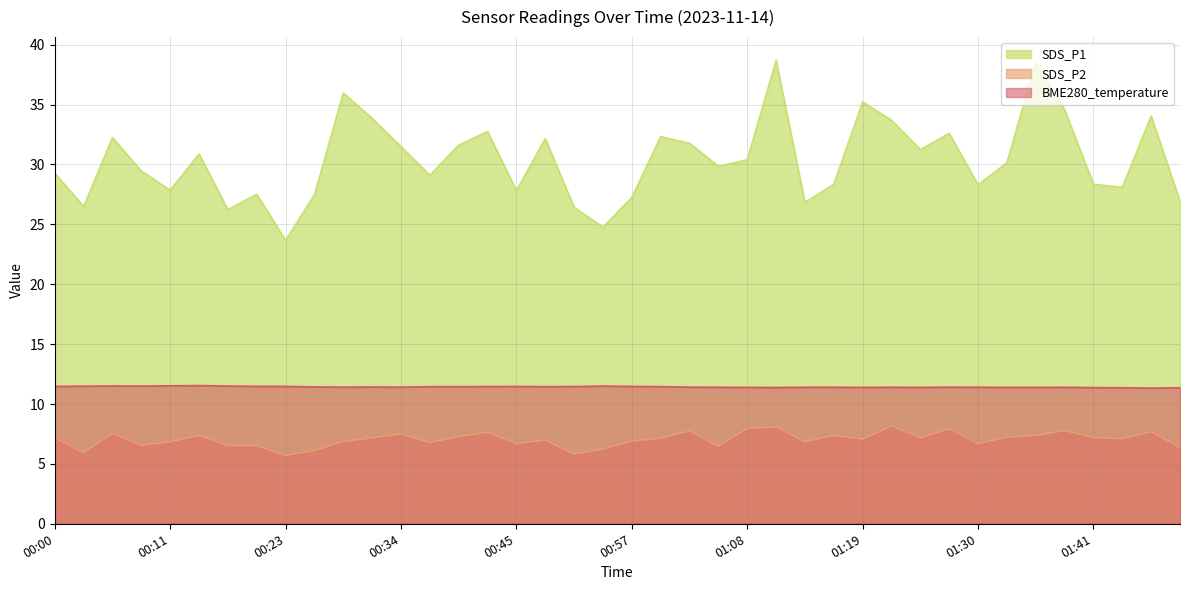

True or false: SDS_P2 and SDS_P1 intersect in this chart.

False